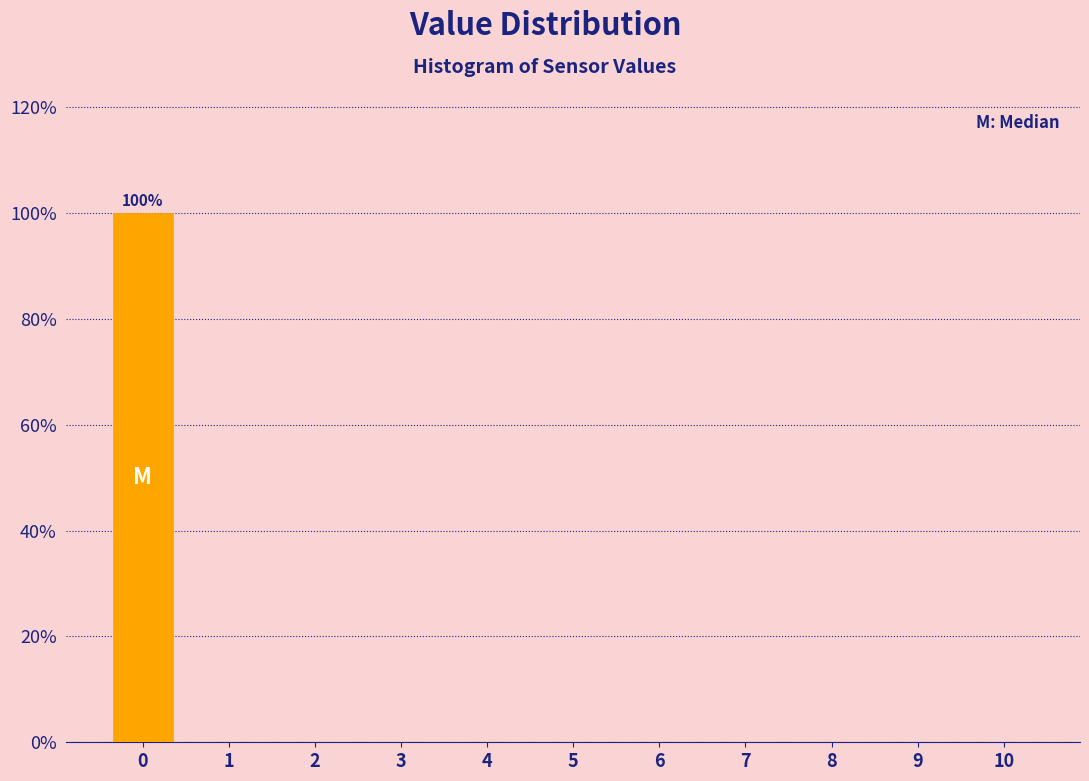

Which range on the x-axis has the tallest bar?

-0.5 to 0.5